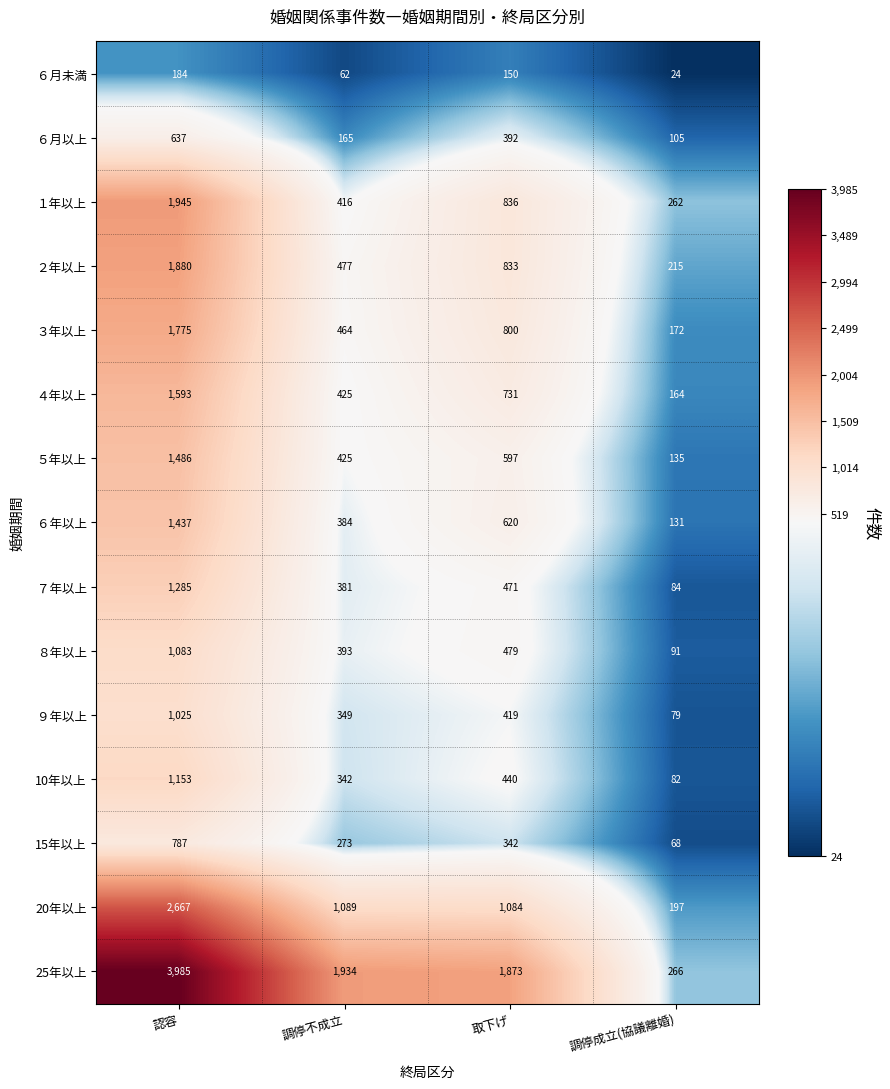

What is the minimum value shown in the chart?

24